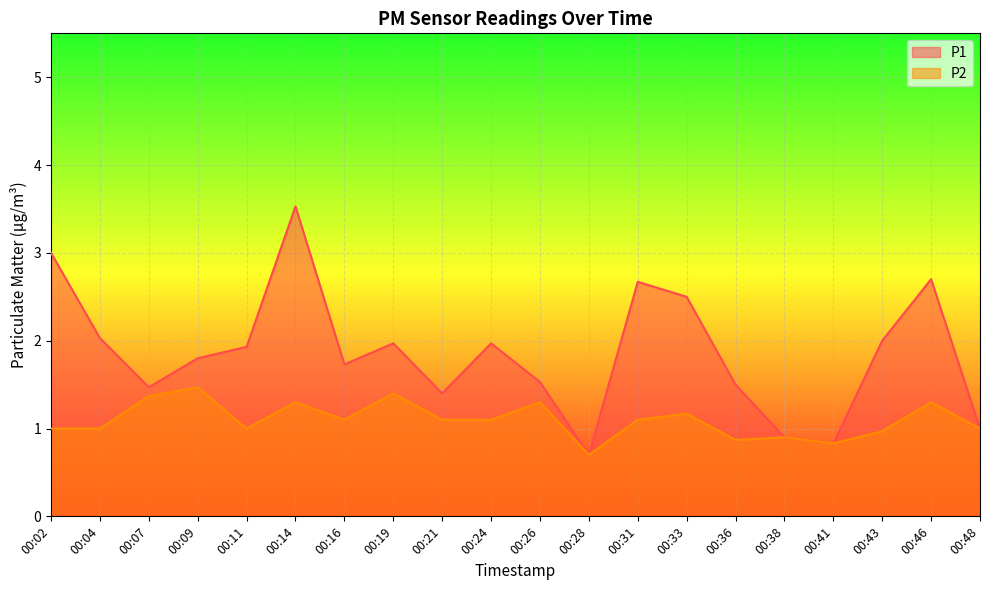

At which label does P1 reach its minimum?

00:28